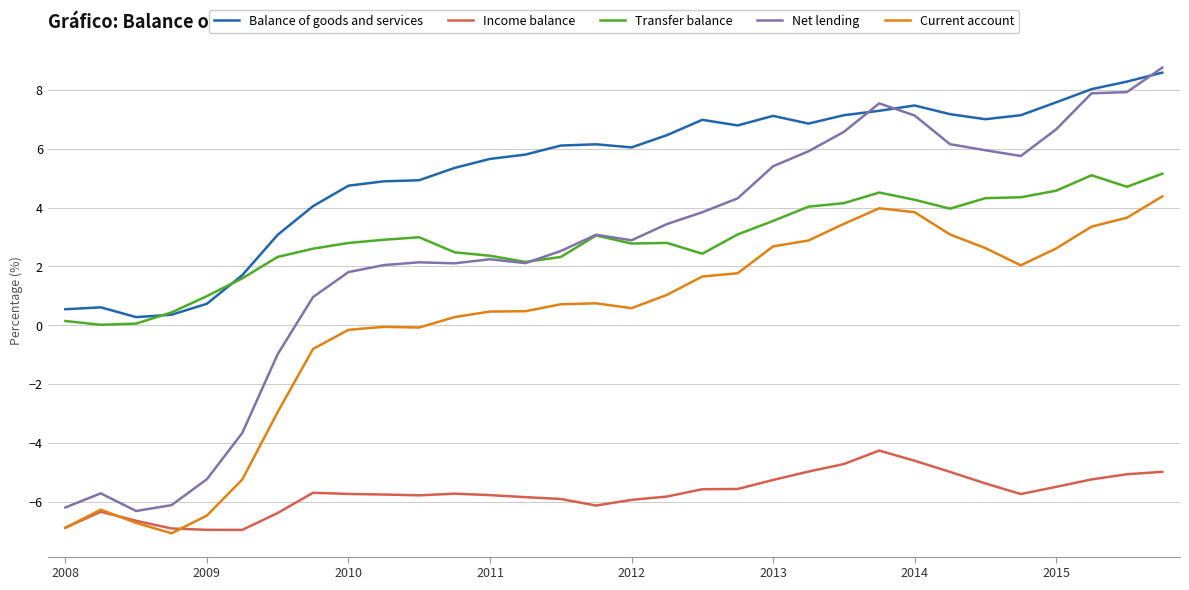

What is the highest value of the Transfer balance series?

5.2